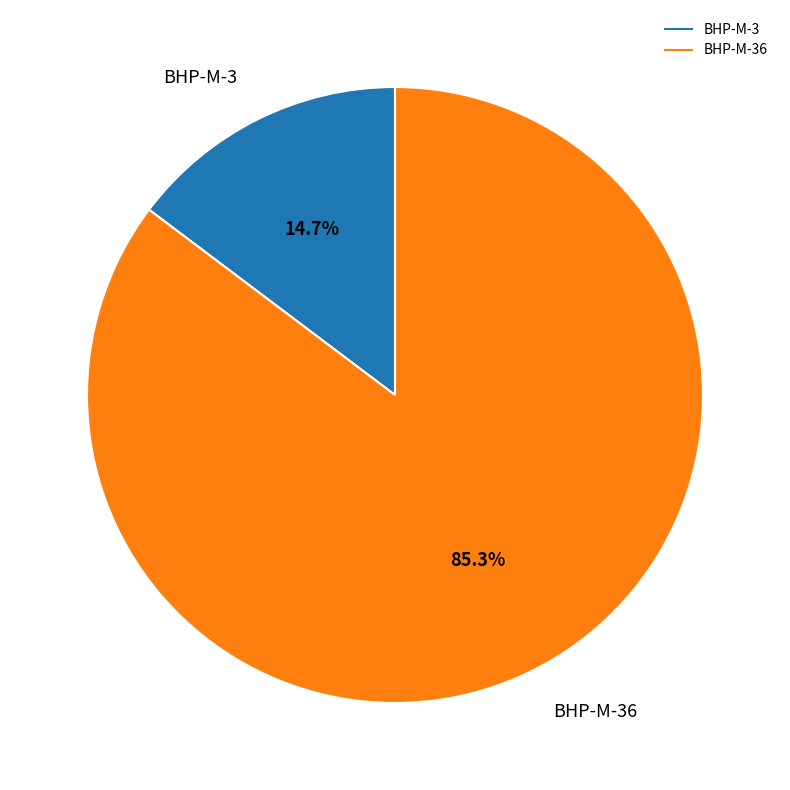

Is there any slice that represents more than half of the pie?

Yes